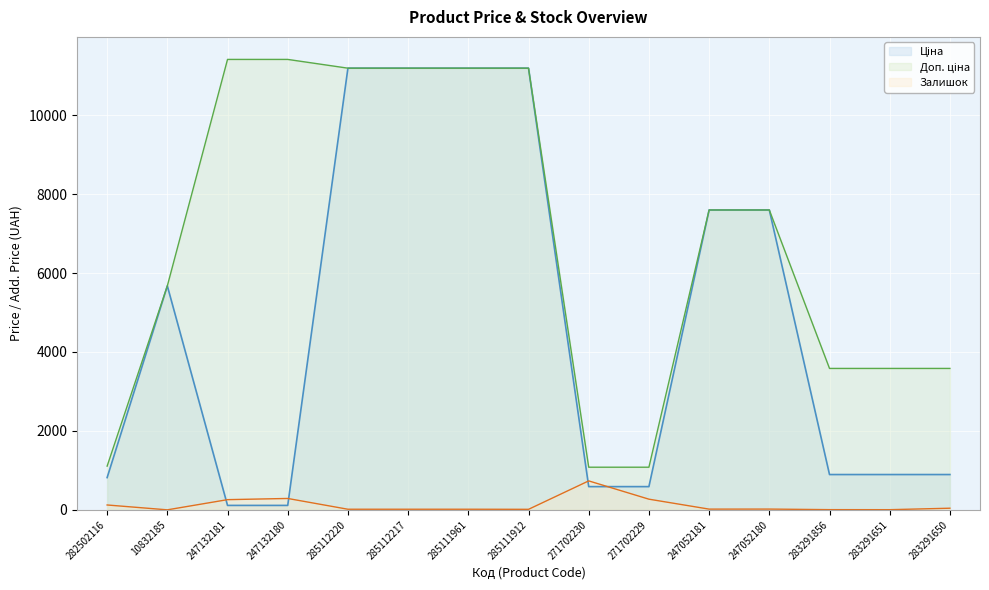

Rank the categories by Доп. ціна value from lowest to highest.

271702230, 271702229, 282502116, 283291856, 283291651, 283291650, 10832185, 247052181, 247052180, 285112220, 285112217, 285111961, 285111912, 247132181, 247132180